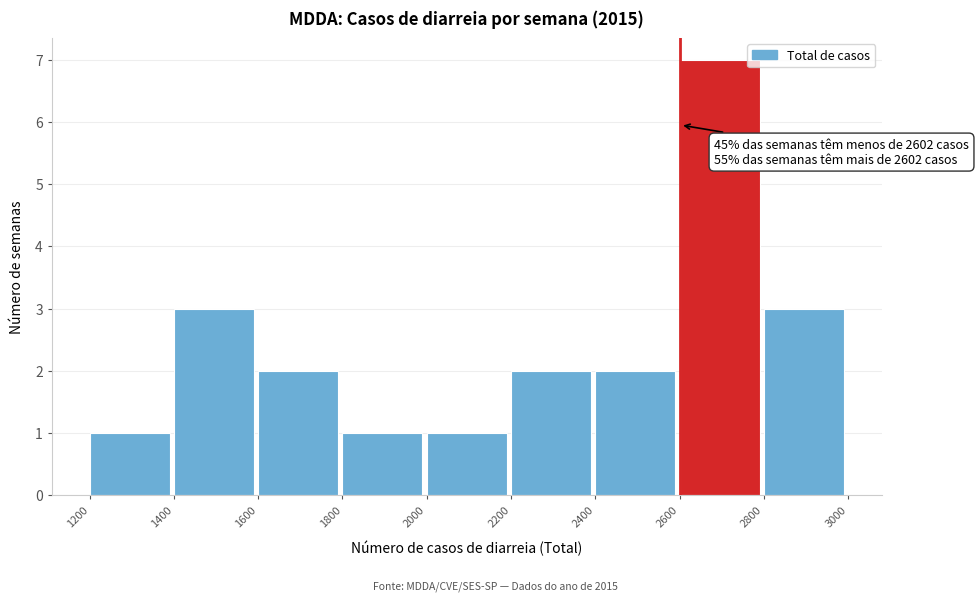

Over which range of the x-axis is the bar tallest?

2600 to 2800